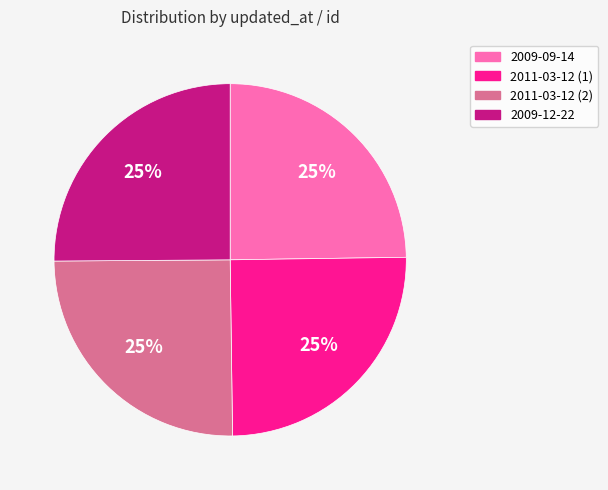

Does 2009-09-14 represent more than half of the total?

No